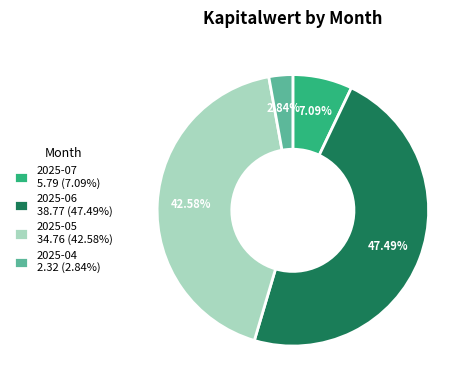

What is the ratio of the value at 2025-05 34.76 (42.58%) to the value at 2025-04 2.32 (2.84%)?

15.0